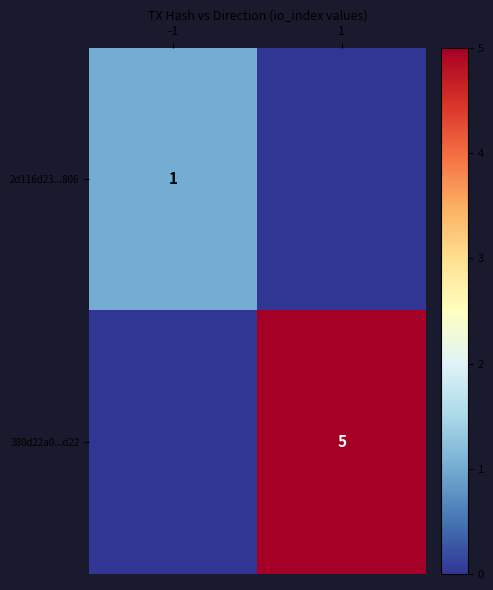

At which category is the sum across all series the highest?

1